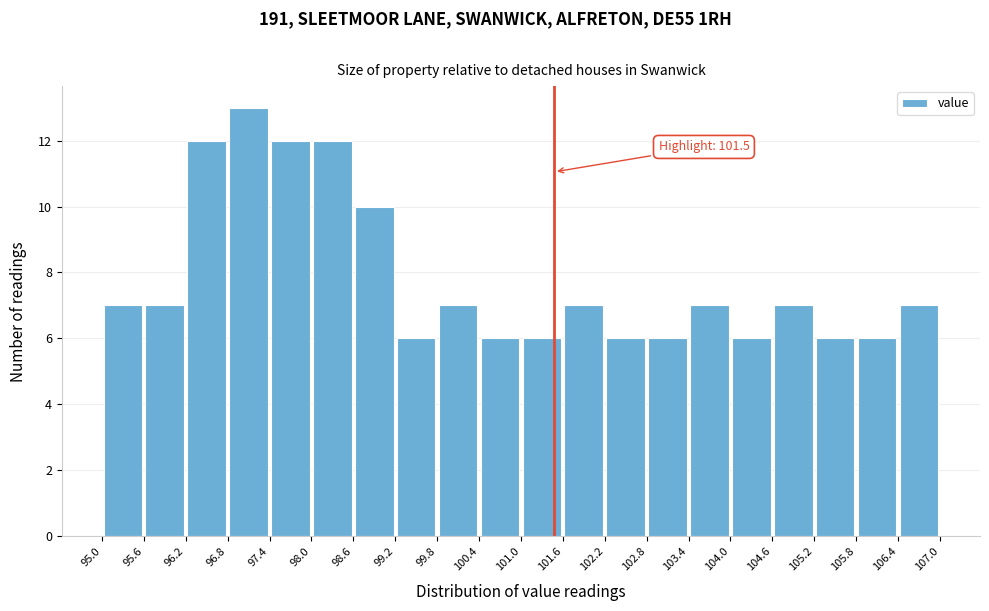

Which range on the x-axis has the tallest bar?

96.8 to 97.4